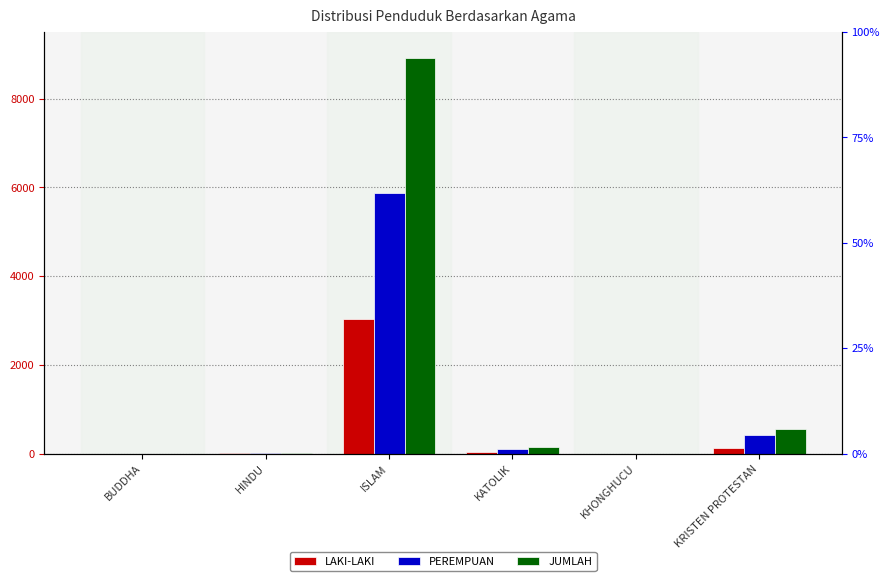

How many values in the PEREMPUAN series are below 107?

3